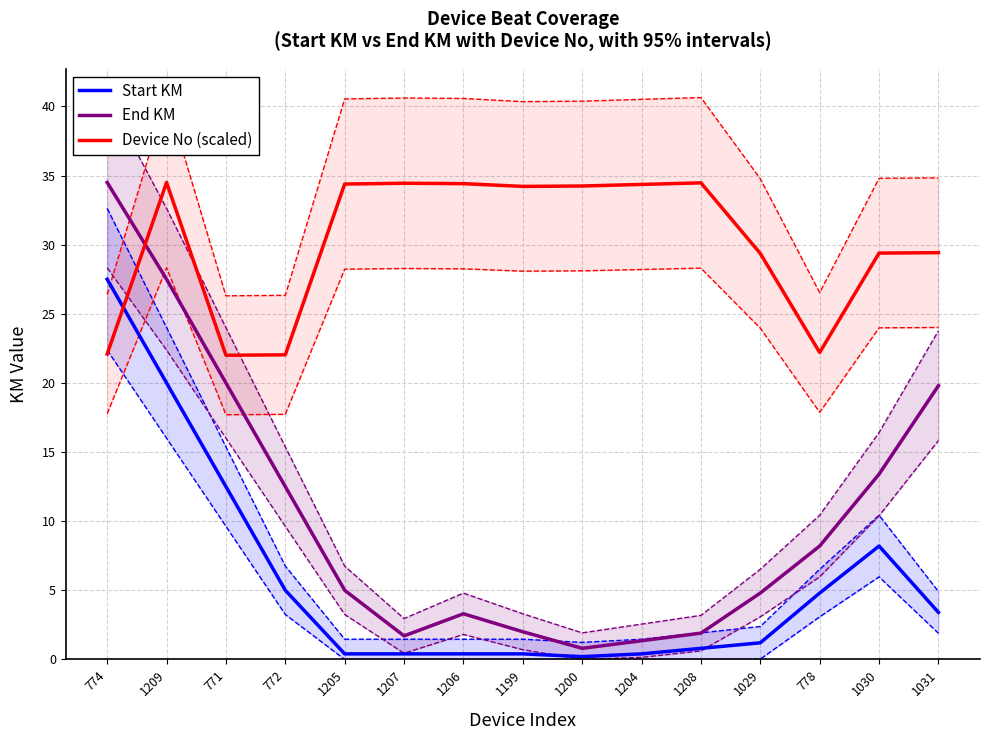

How many lines are shown in the chart?

3